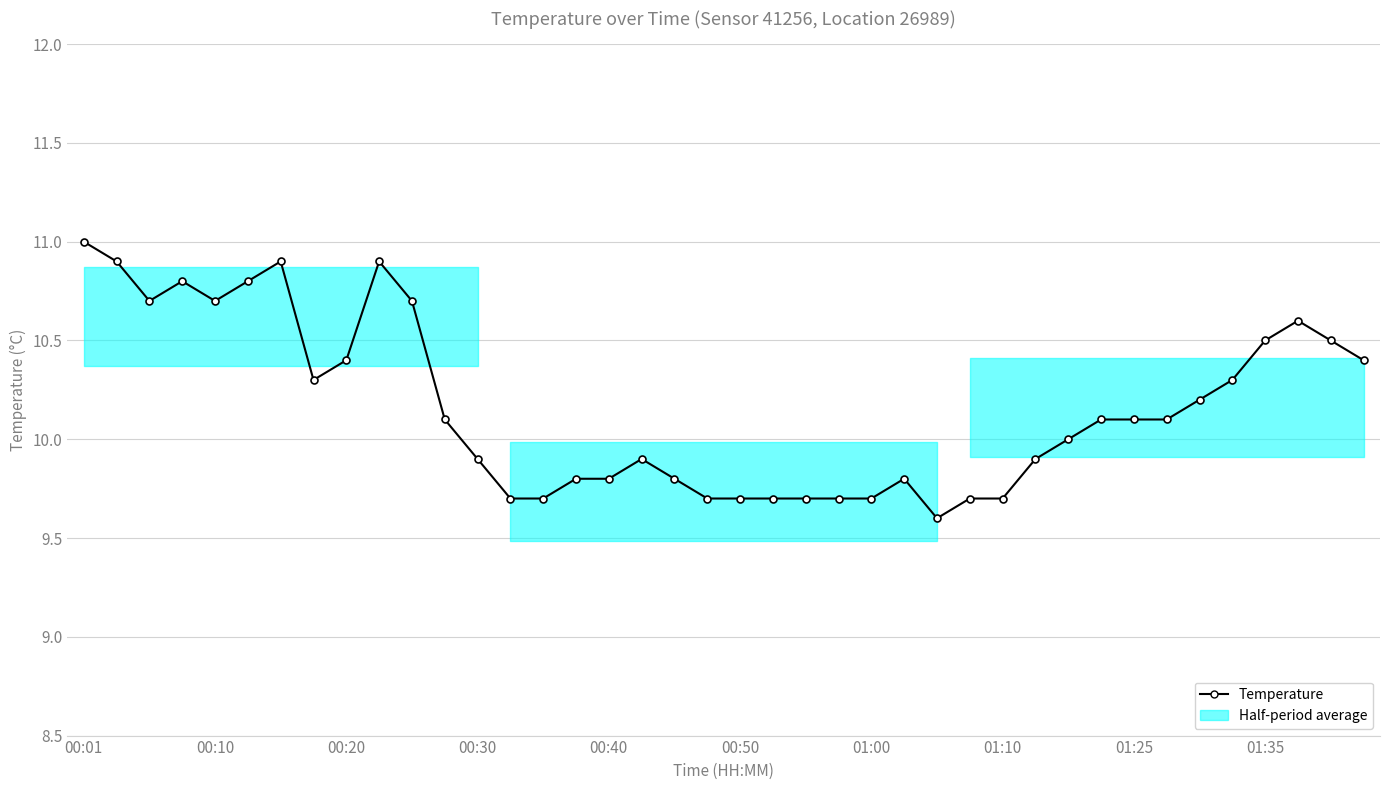

What is the difference between the second highest and minimum values?

1.3